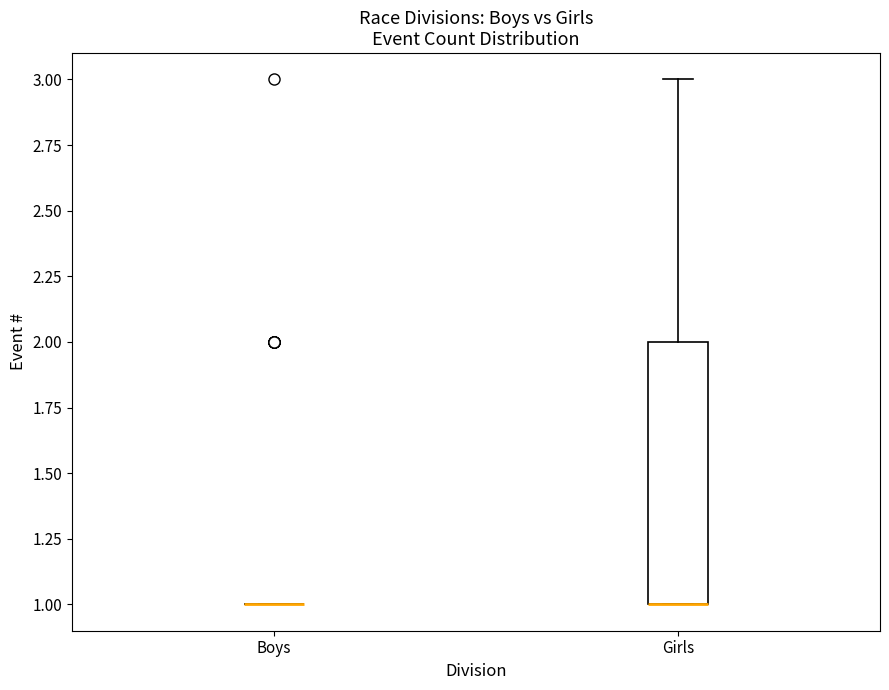

Where is the lower edge of the box for Girls on the y-axis? The values are not printed on the chart, so give them approximately, as read against the axis.

1